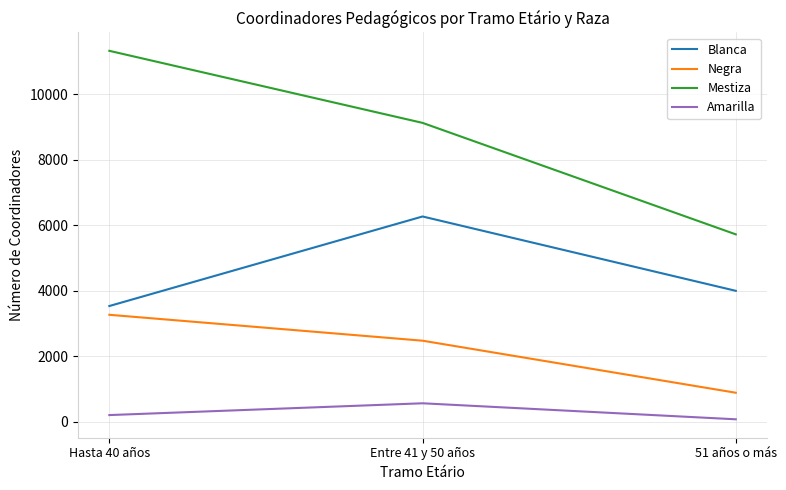

Which category has the lowest value in the Amarilla series?

51 años o más